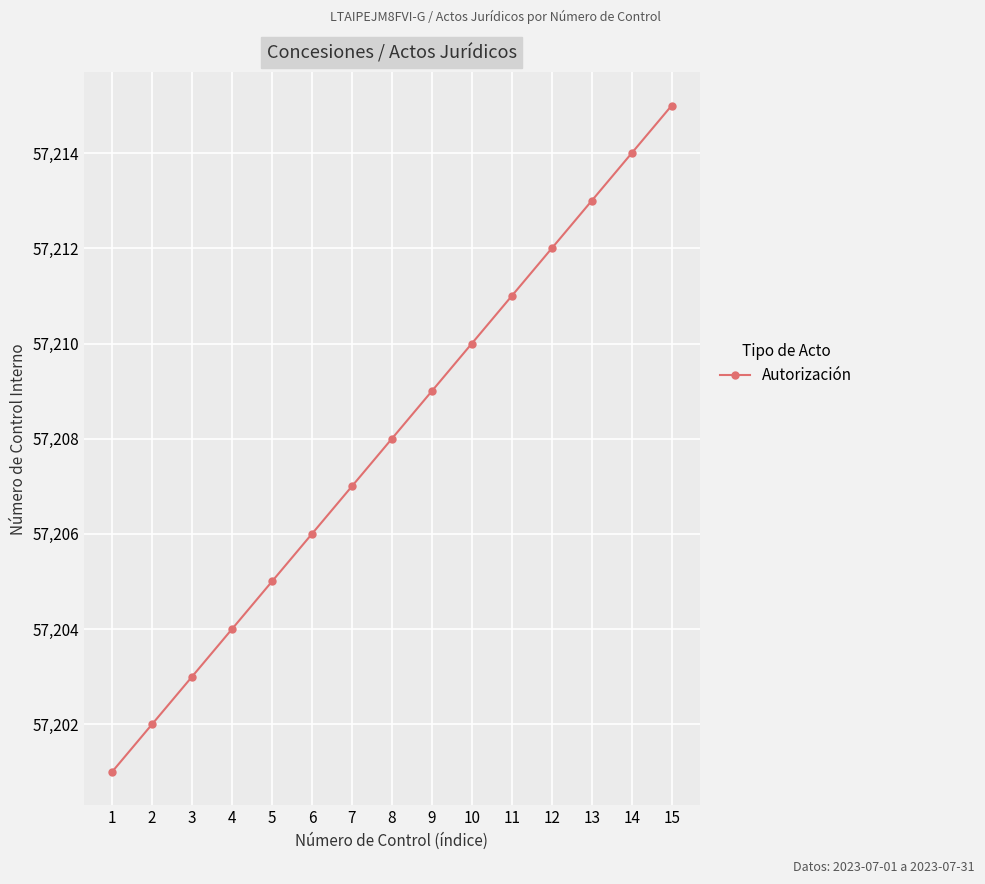

Which category has the lowest value across all series?

1